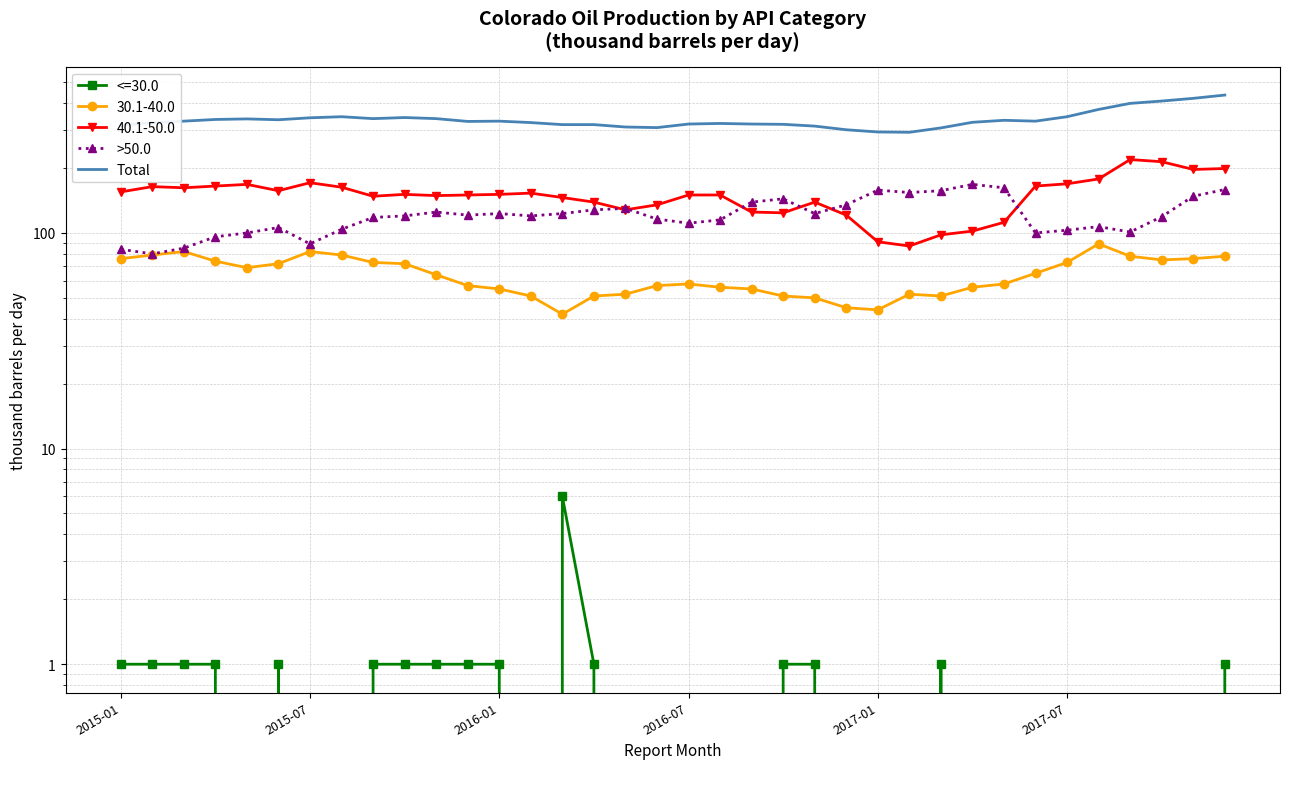

True or false: >50.0 and Total cross at least once.

False